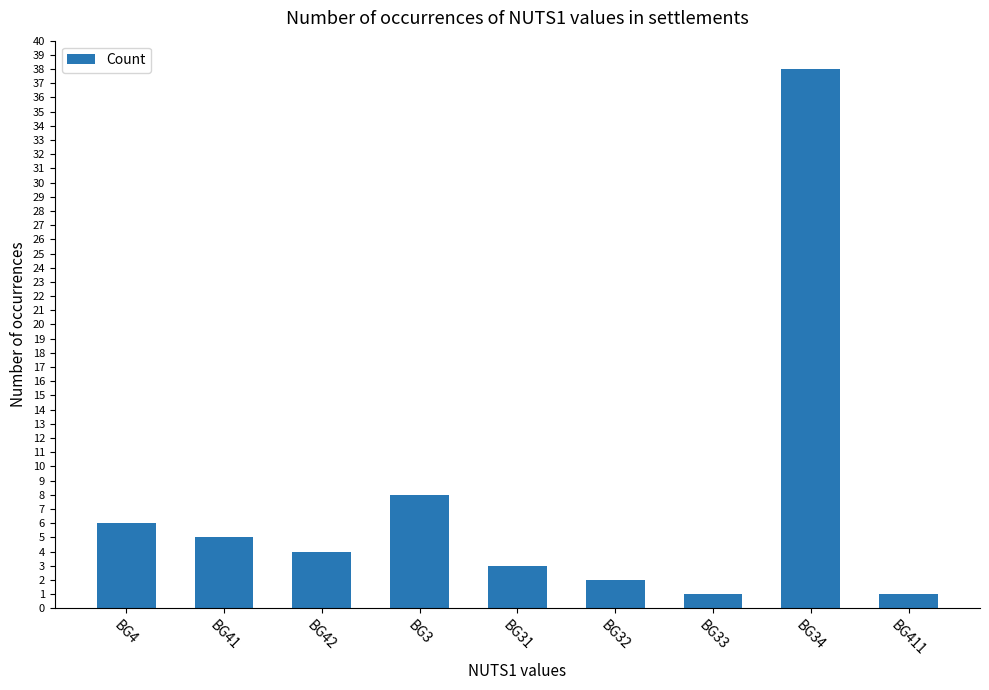

What is the difference between the maximum and minimum values?

37